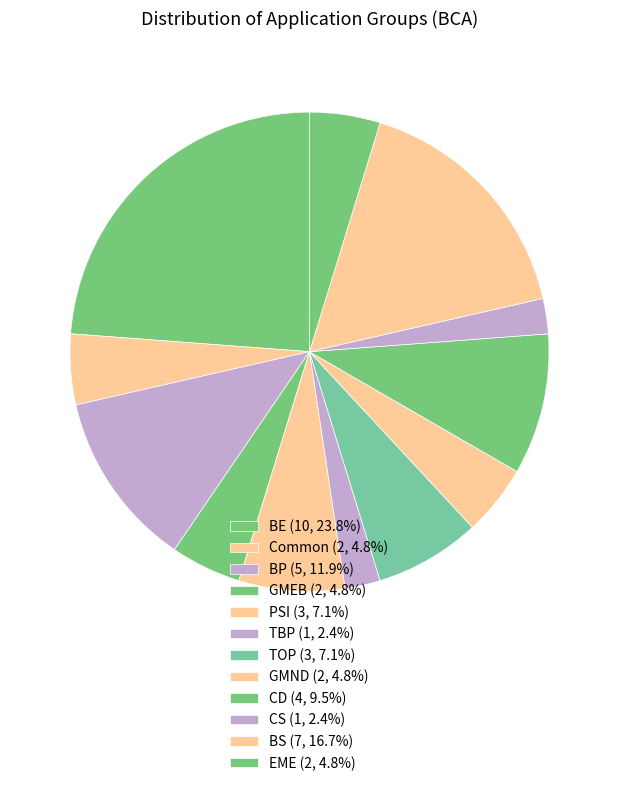

What percentage is the TBP slice, to the nearest percent?

2%